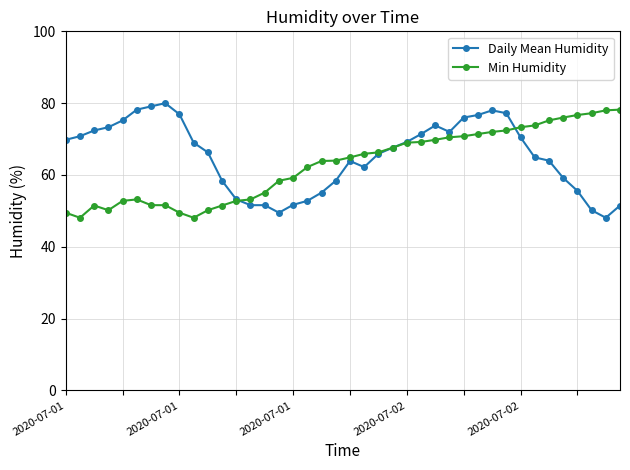

True or false: Daily Mean Humidity has more than 1 interior local peaks.

True